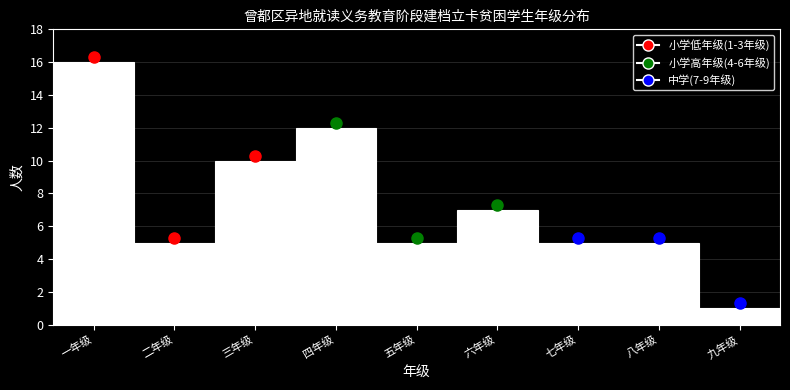

Reading left to right, extract all data points from this chart.

16	5	10	12	5	7	5	5	1